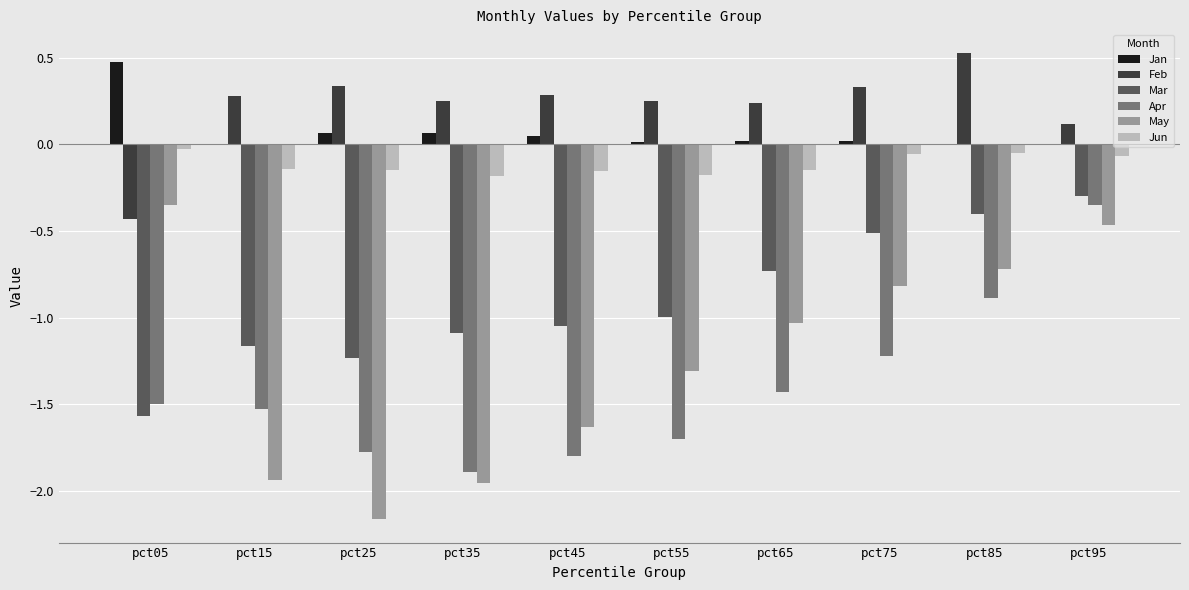

At which category is the sum across all series the highest?

pct95